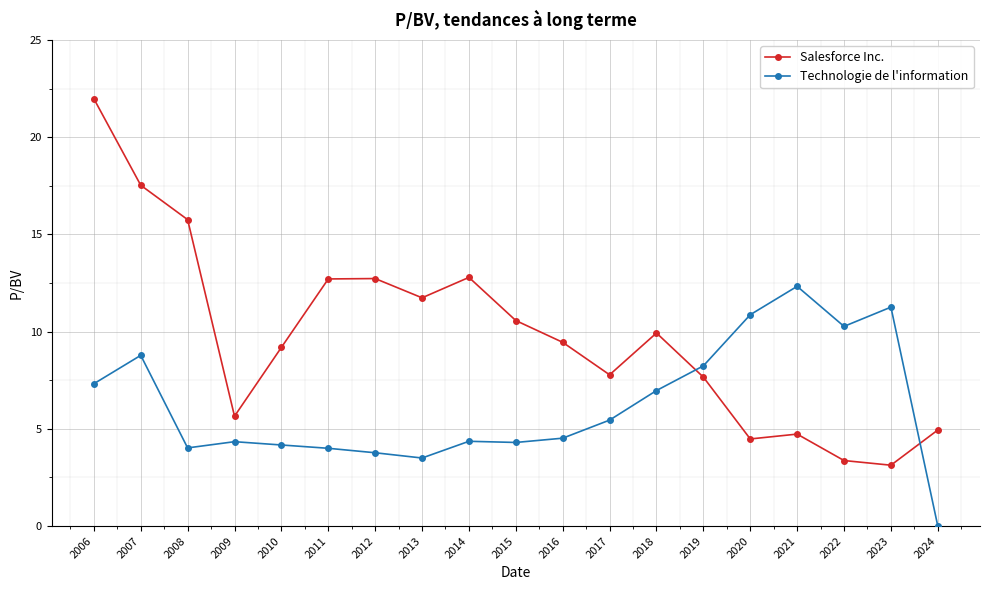

At 2018, list the series in order from smallest to largest.

Technologie de l'information, Salesforce Inc.